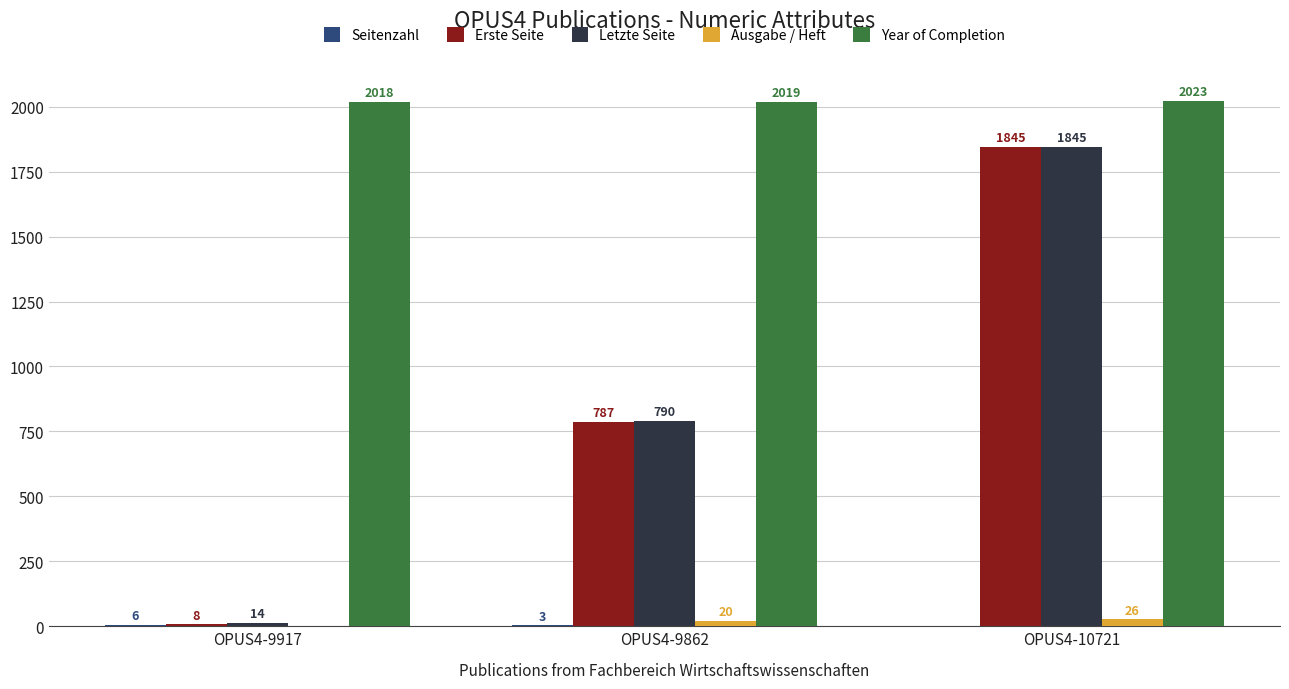

Which series changed the most between OPUS4-9862 and OPUS4-10721?

Erste Seite